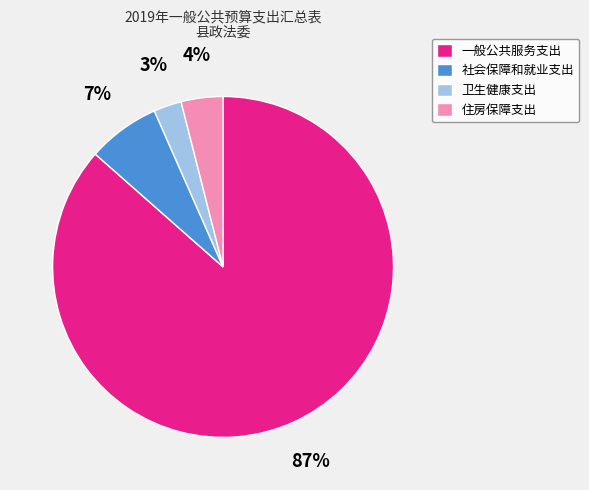

Is 卫生健康支出 the majority of the pie?

No